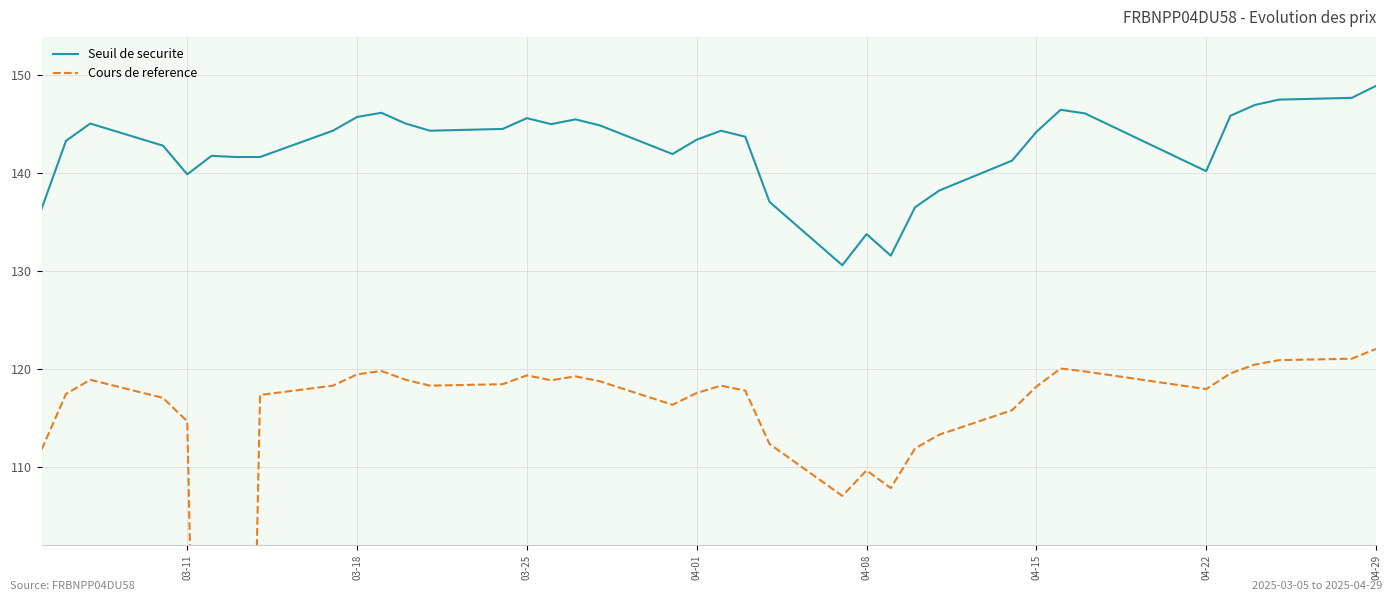

Which category has the highest value in the Seuil de securite series?

04-29